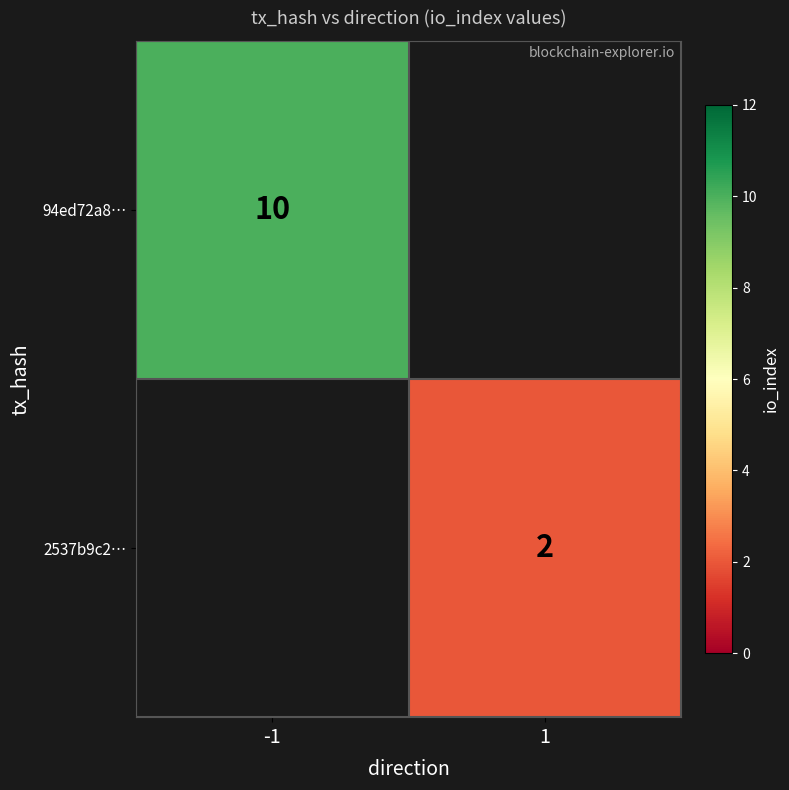

True or false: 2537b9c2… has a value of 1.3 at 1.

False